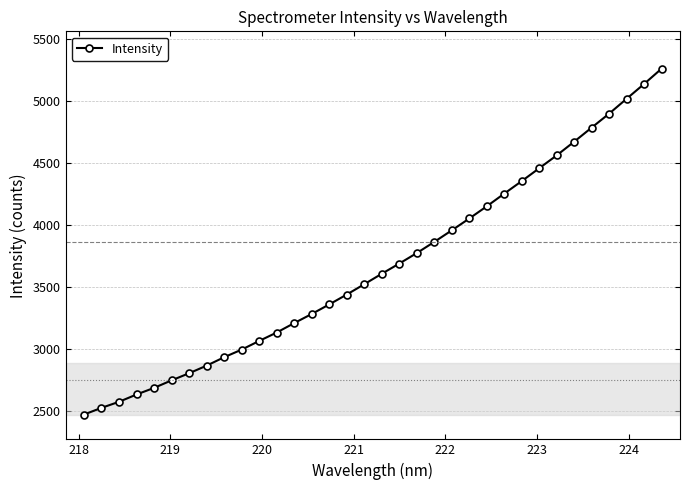

What is the difference between the second highest and minimum values?

2663.5